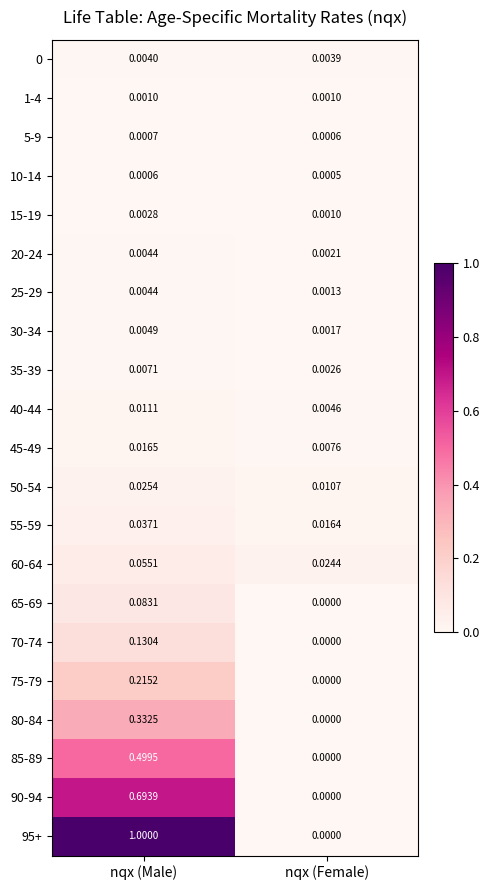

Which series has the widest spread of values?

95+